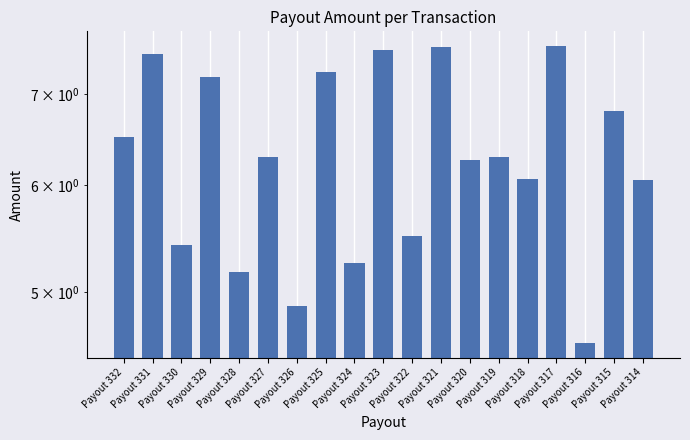

True or false: the data shows 8.4 at Payout 318.

False